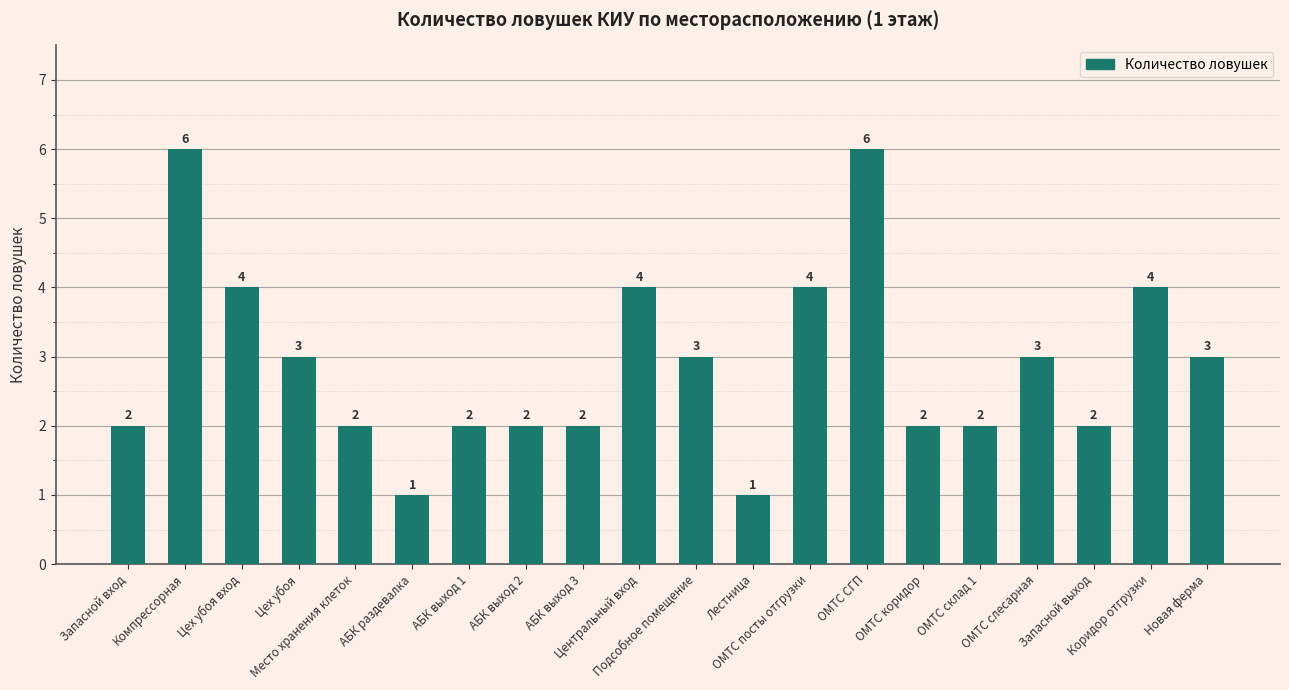

Count the values in the range 2 to 4.

16